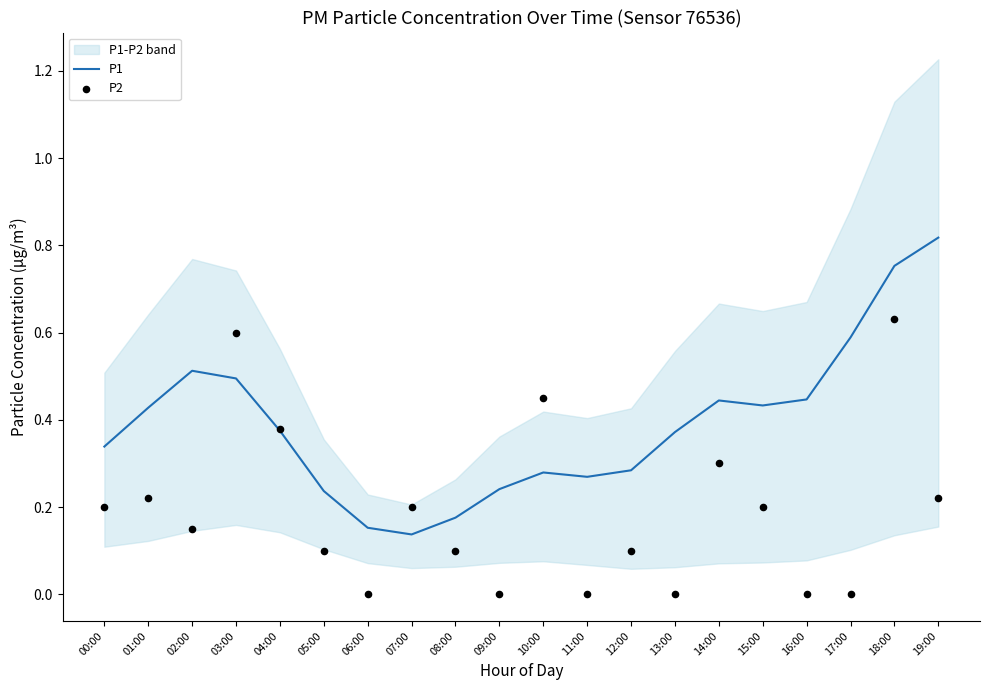

What are all the series names shown in the legend?

P1, P2